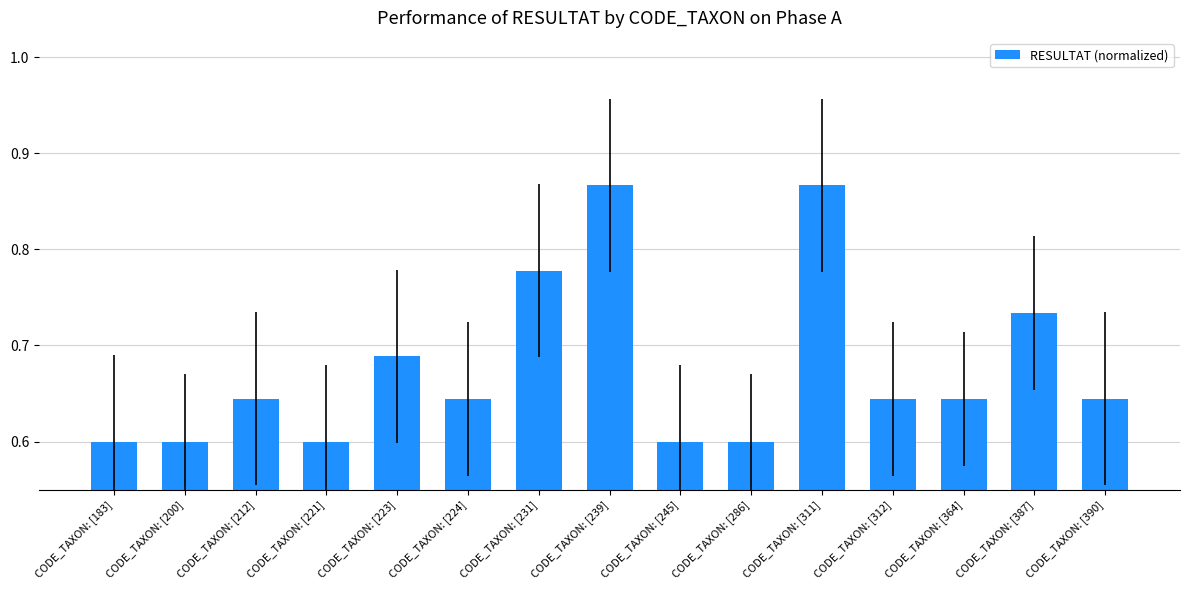

What is the difference between the second highest and minimum values?

0.3